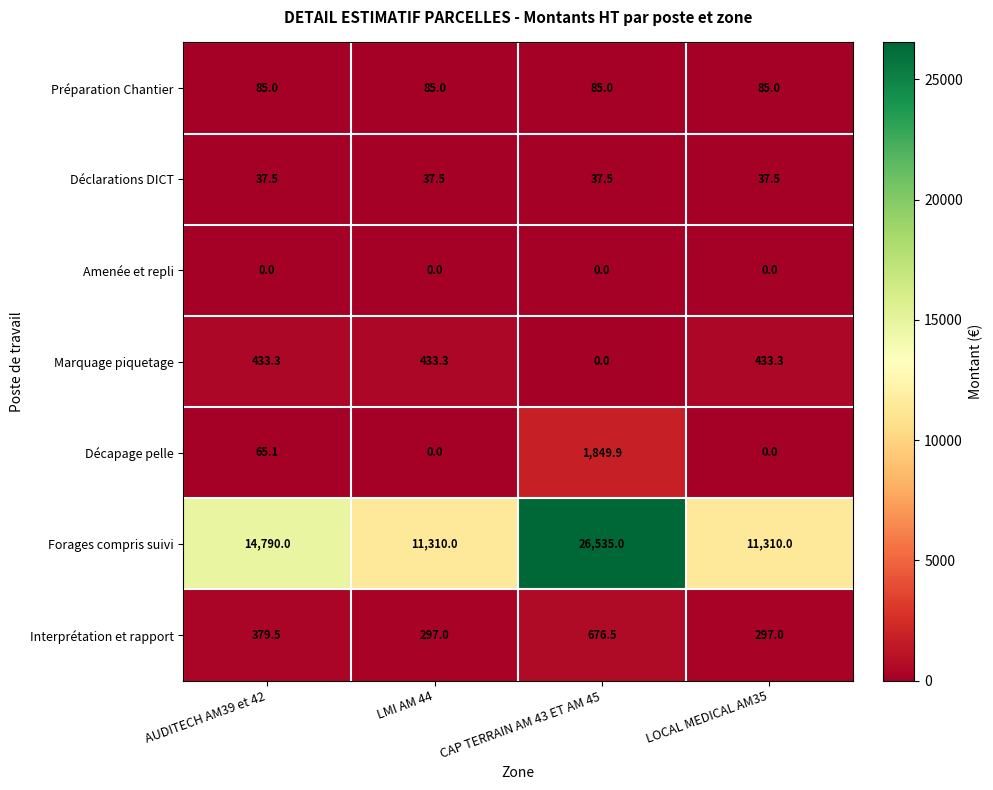

Reading right to left, what are all the values shown in this chart?

Préparation Chantier: 85.0	85.0	85.0	85.0
Déclarations DICT: 37.5	37.5	37.5	37.5
Amenée et repli: 0.0	0.0	0.0	0.0
Marquage piquetage: 433.3	0.0	433.3	433.3
Décapage pelle: 0.0	1849.9	0.0	65.1
Forages compris suivi: 11310.0	26535.0	11310.0	14790.0
Interprétation et rapport: 297.0	676.5	297.0	379.5